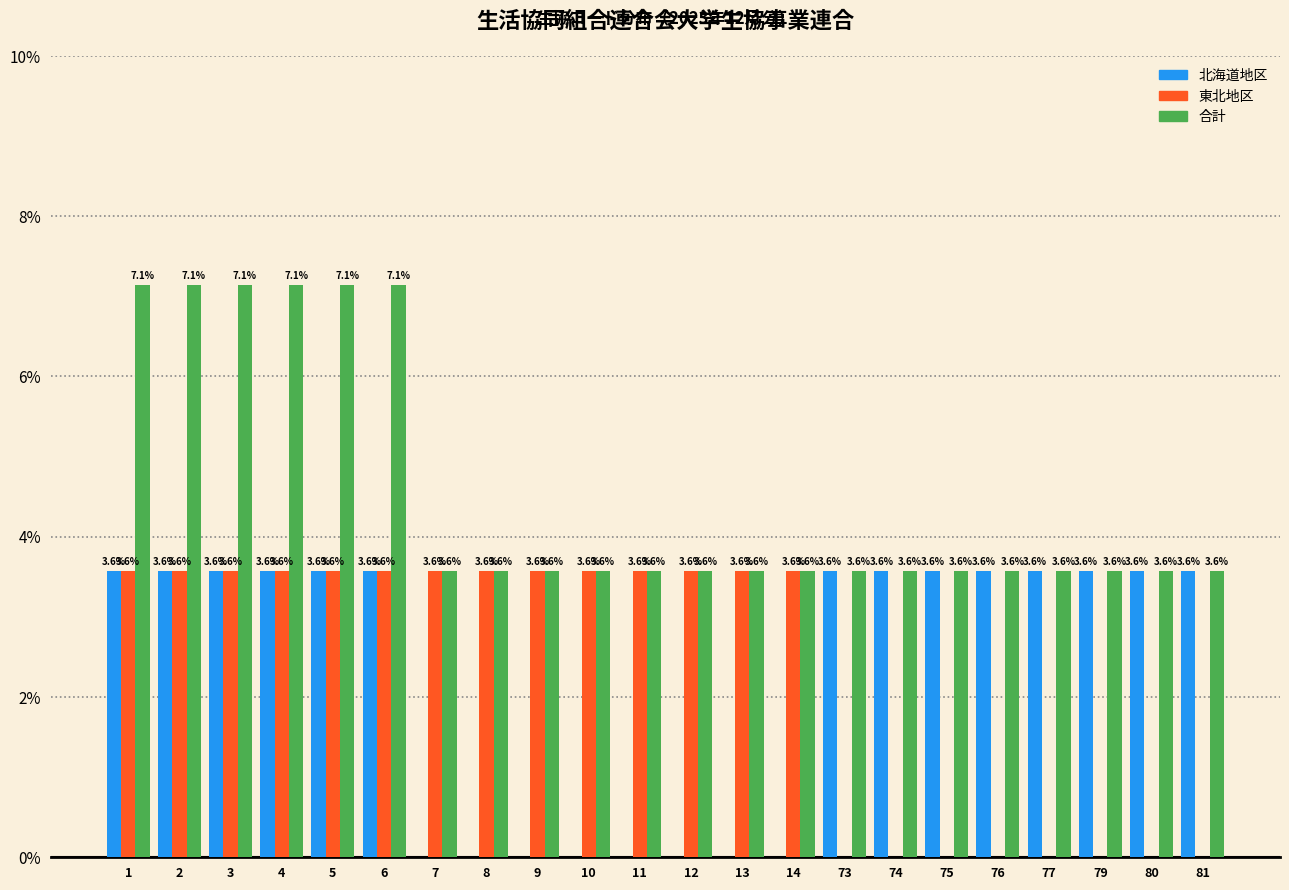

True or false: 合計 has a value of 3.6 at 7.

True